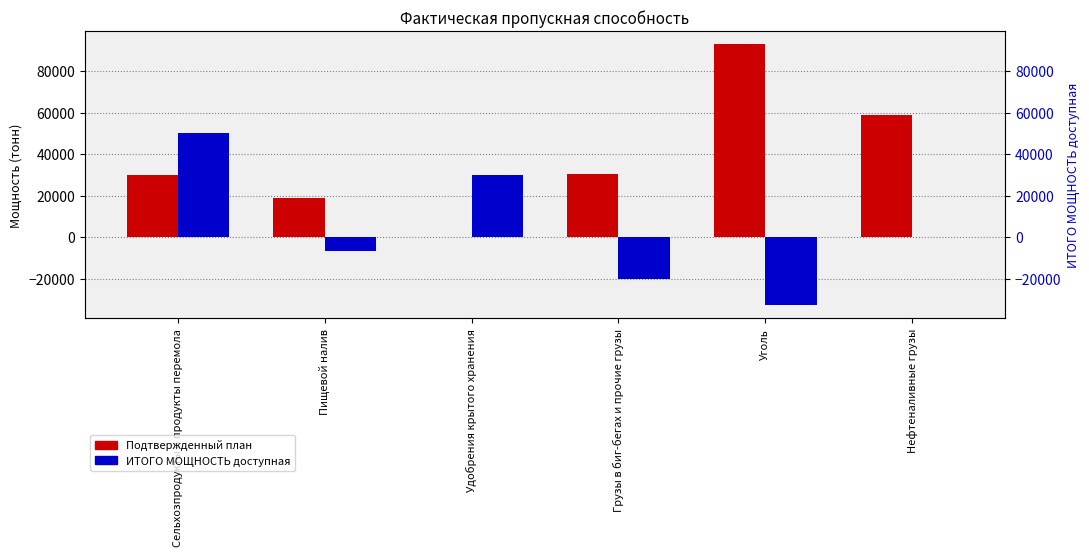

The value of Подтвержденный план at Удобрения крытого хранения is 0. True or false?

True